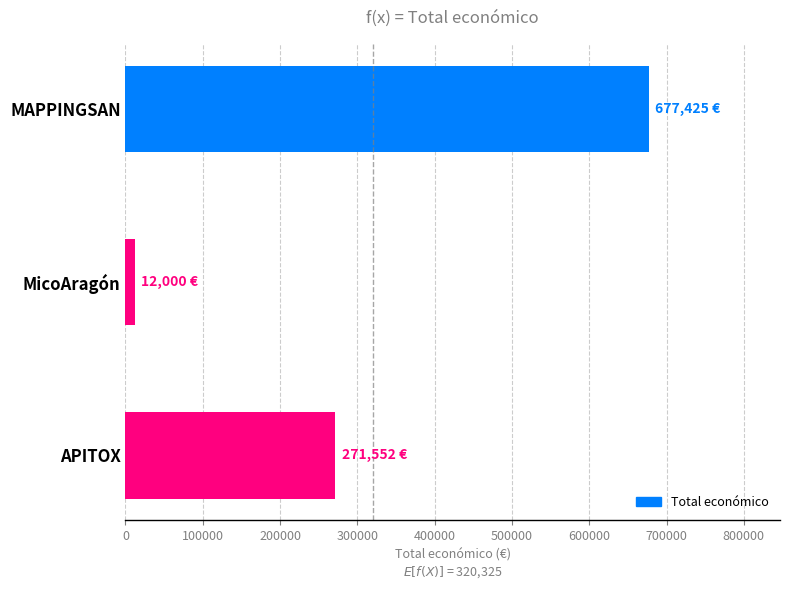

Rank the categories by value from lowest to highest.

MicoAragón, APITOX, MAPPINGSAN